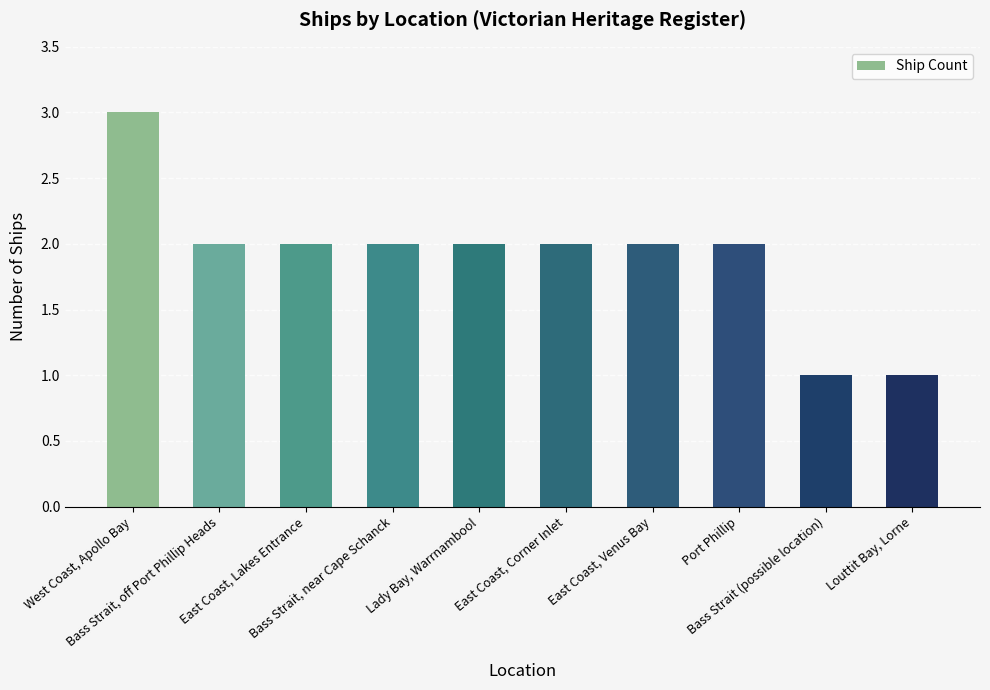

What is the greatest value displayed?

3